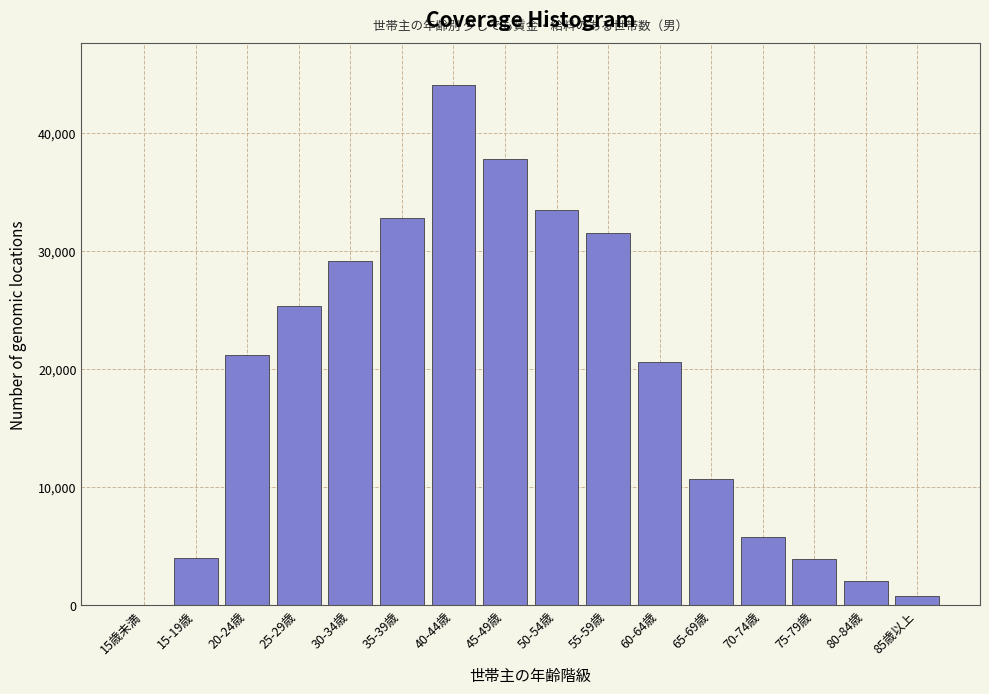

Is it true that the value at 65-69歳 is 3179?

False